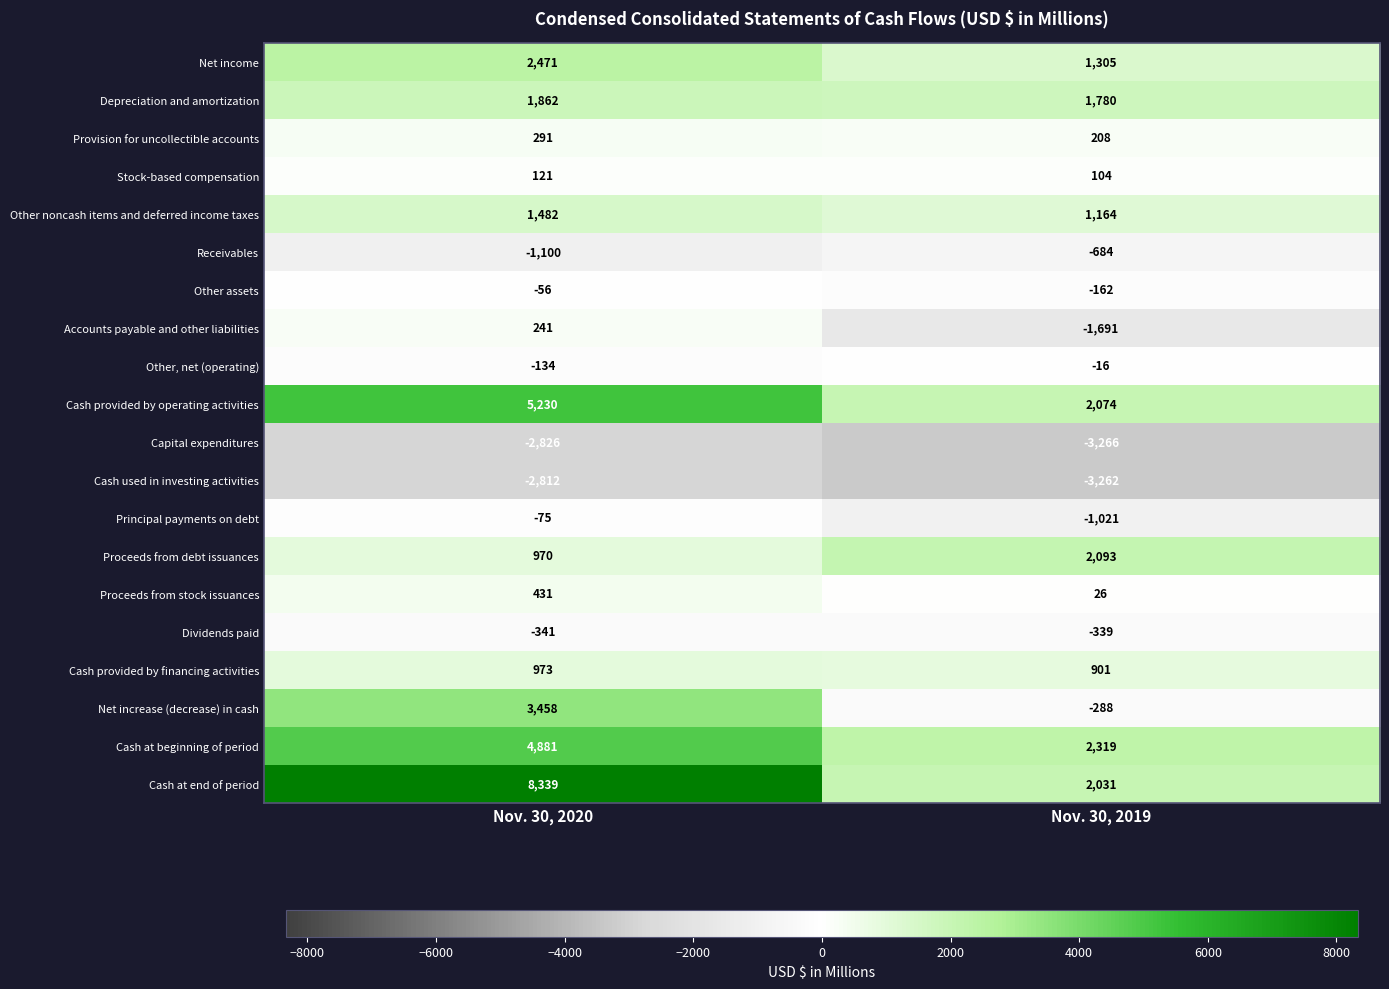

Which category has the lowest value in the Cash at beginning of period series?

Nov. 30, 2019